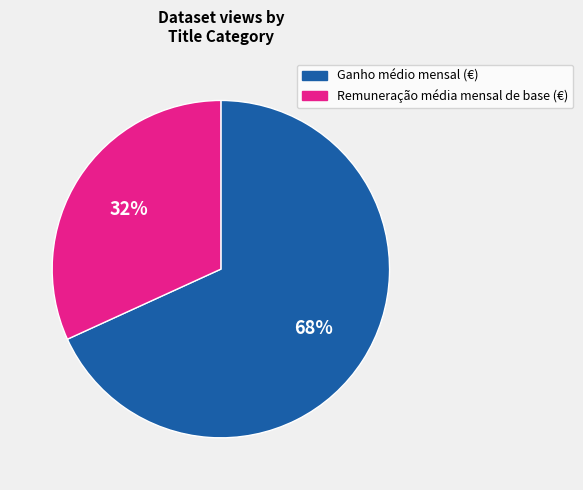

To the nearest percent, what is the difference between the largest and smallest slice percentages?

36%